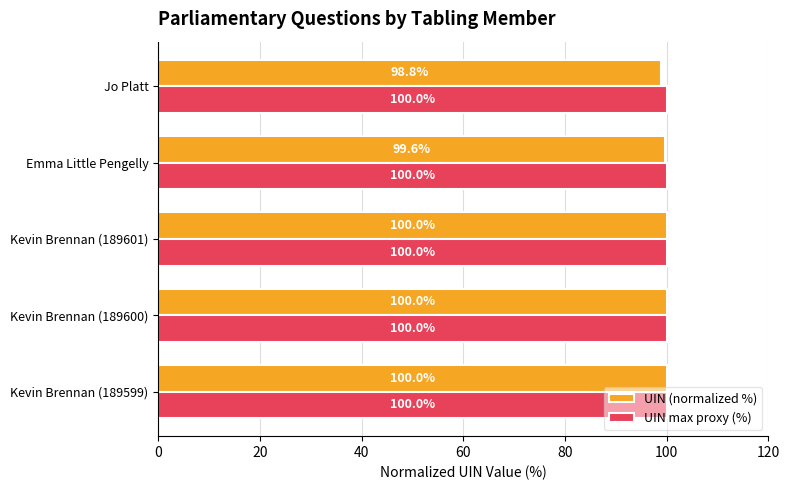

List the series in order of their overall mean, highest first.

UIN max proxy (%), UIN (normalized %)